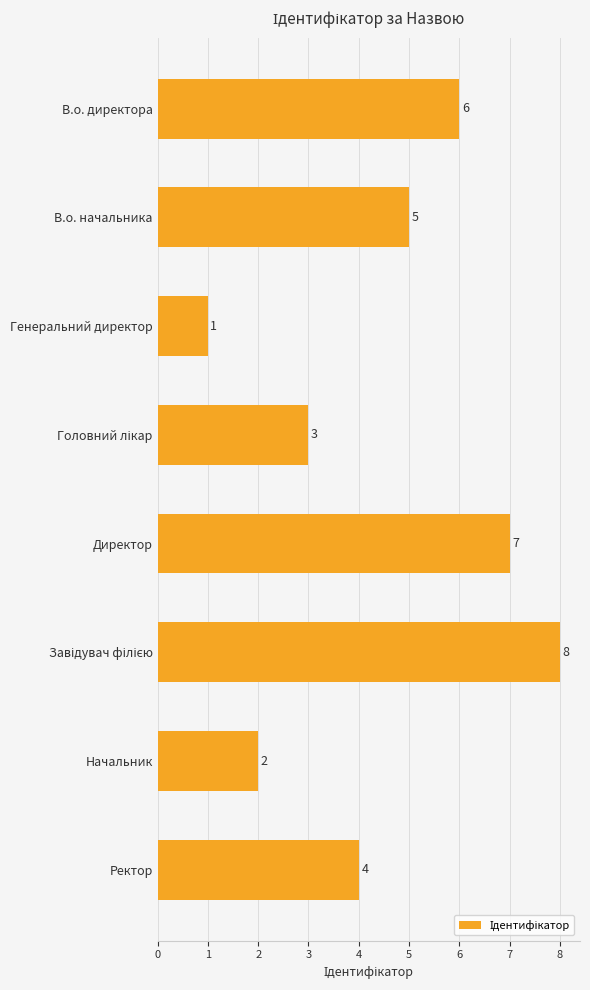

How many data points are less than 5?

4